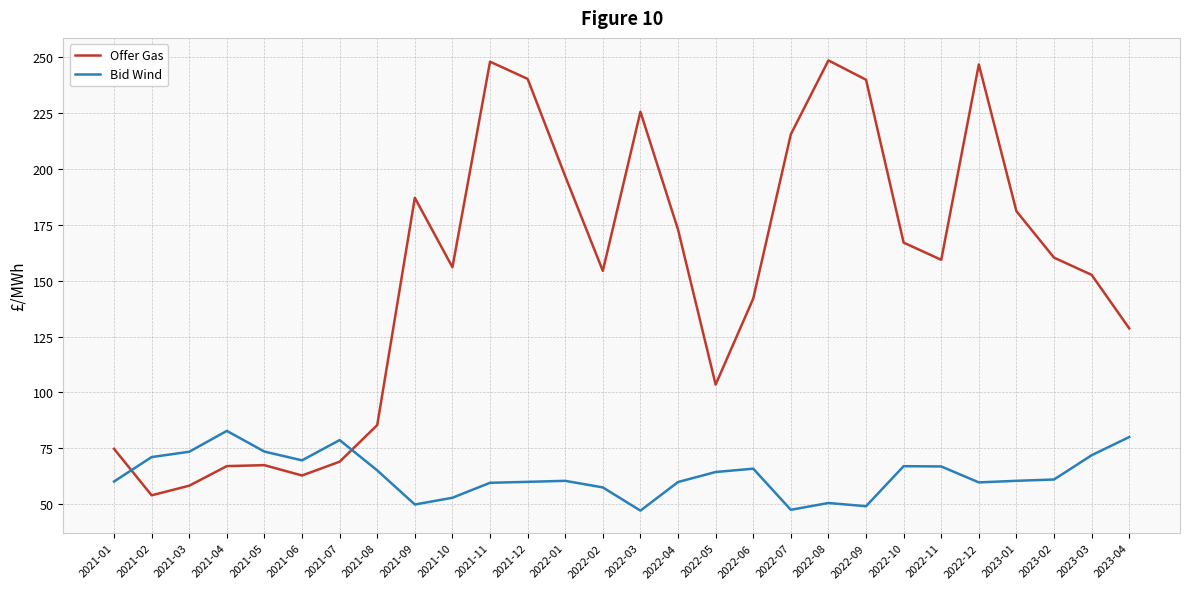

How many lines are shown in the chart?

2